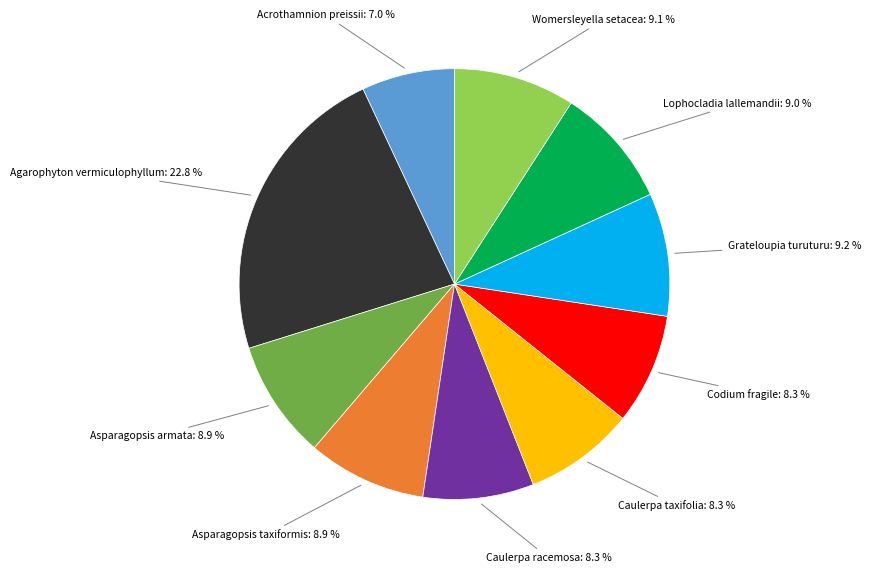

Does any single category account for the majority?

No